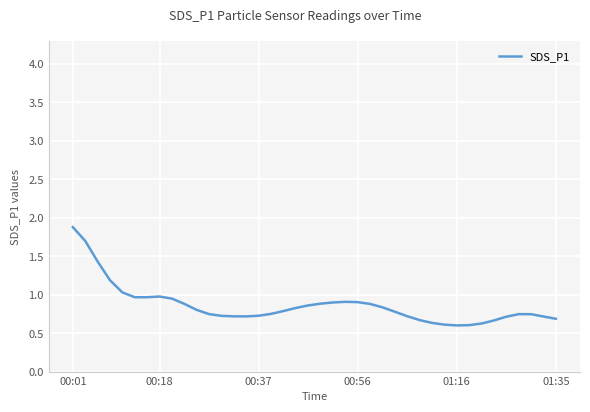

What is the maximum value shown in the chart?

1.9